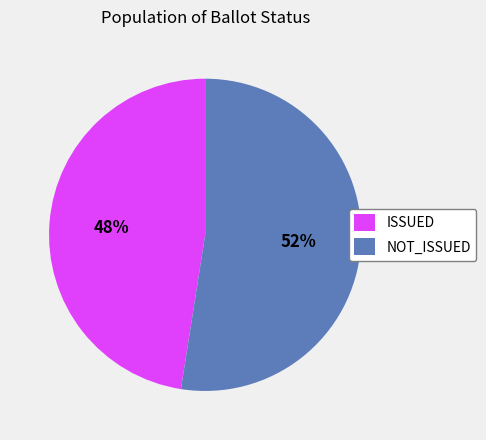

What is the ratio of the value at NOT_ISSUED to the value at ISSUED?

1.1